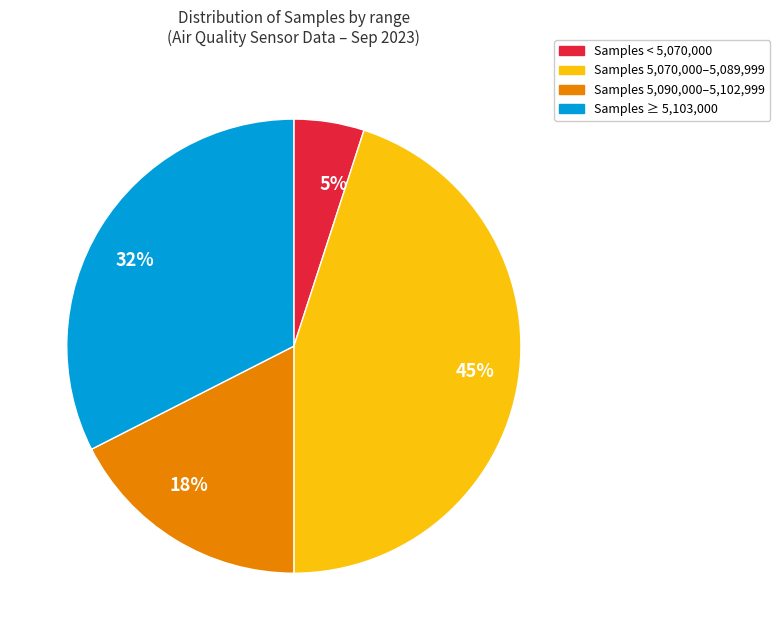

How many slices are in this pie chart?

4